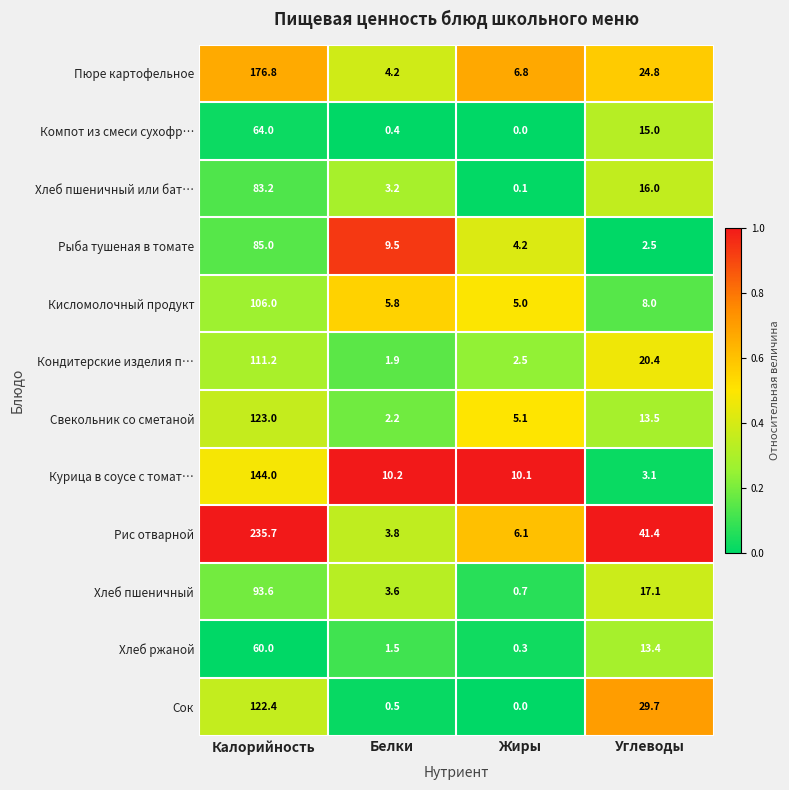

At Углеводы, list the series in order from largest to smallest.

Рис отварной, Сок, Пюре картофельное, Кондитерские изделия п…, Хлеб пшеничный, Хлеб пшеничный или бат…, Компот из смеси сухофр…, Свекольник со сметаной, Хлеб ржаной, Кисломолочный продукт, Курица в соусе с томат…, Рыба тушеная в томате